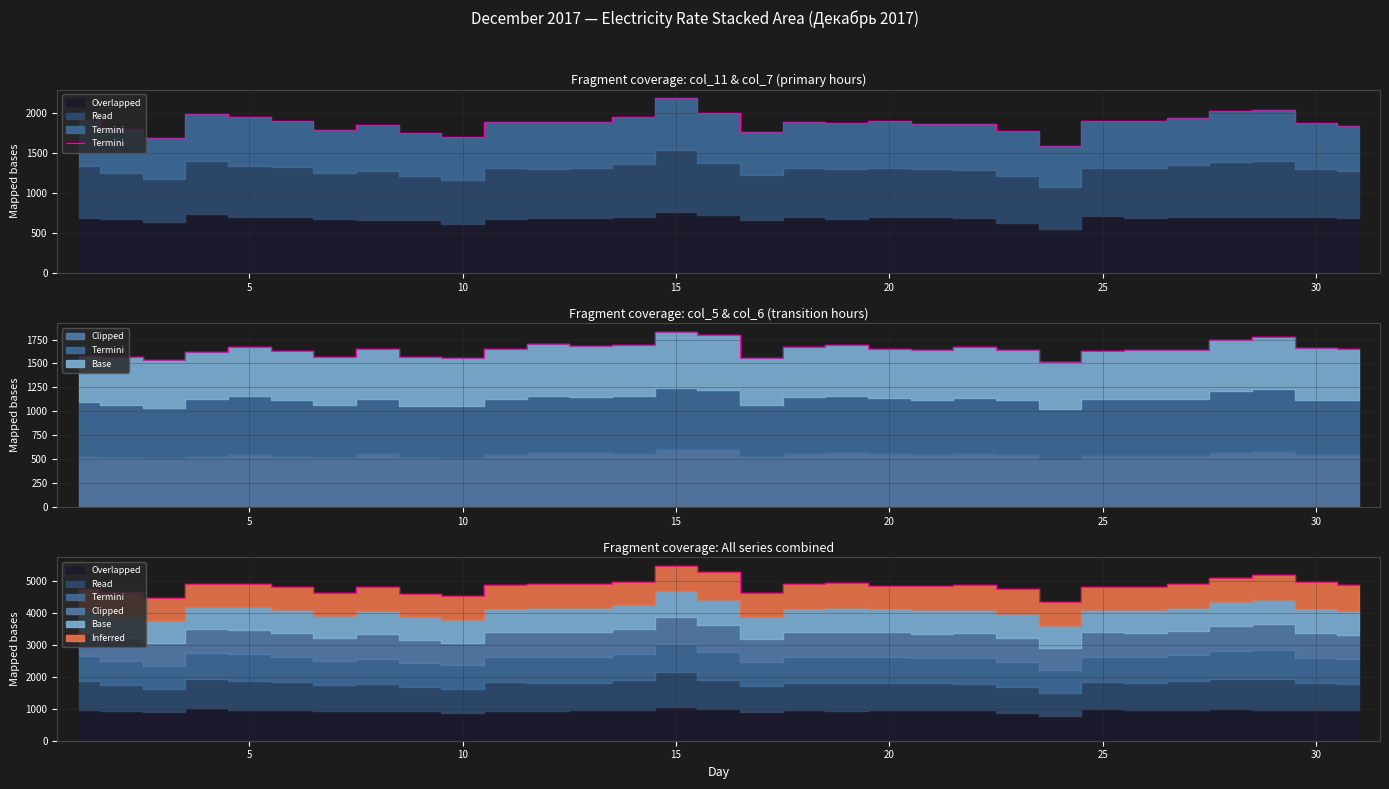

Reading left to right, extract all data points from this chart.

1912.1	1795.7	1688.9	1987.5	1946.7	1897.8	1793.3	1846.6	1748.6	1699.6	1892.6	1892.3	1889.9	1957.1	2185.6	1997.2	1769.2	1893.2	1881.5	1895.0	1860.1	1862.9	1779.4	1593.0	1897.4	1895.9	1932.6	2027.7	2038.6	1874.5	1840.6